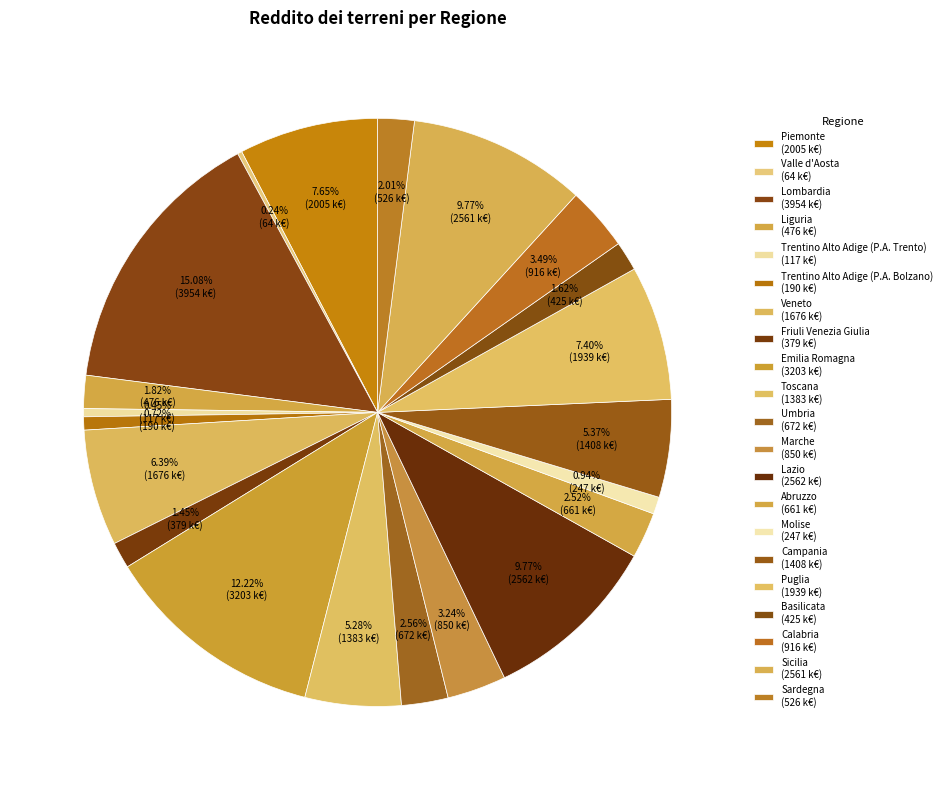

The Veneto slice represents 1% of the pie. True or false?

False